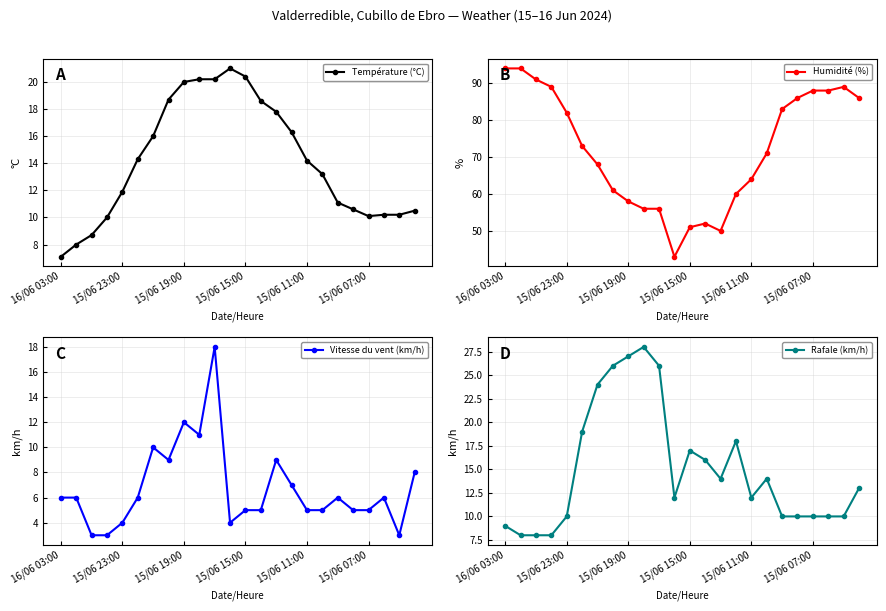

List the series in order of their peak value, highest first.

Humidité (%), Rafale (km/h), Température (°C), Vitesse du vent (km/h)